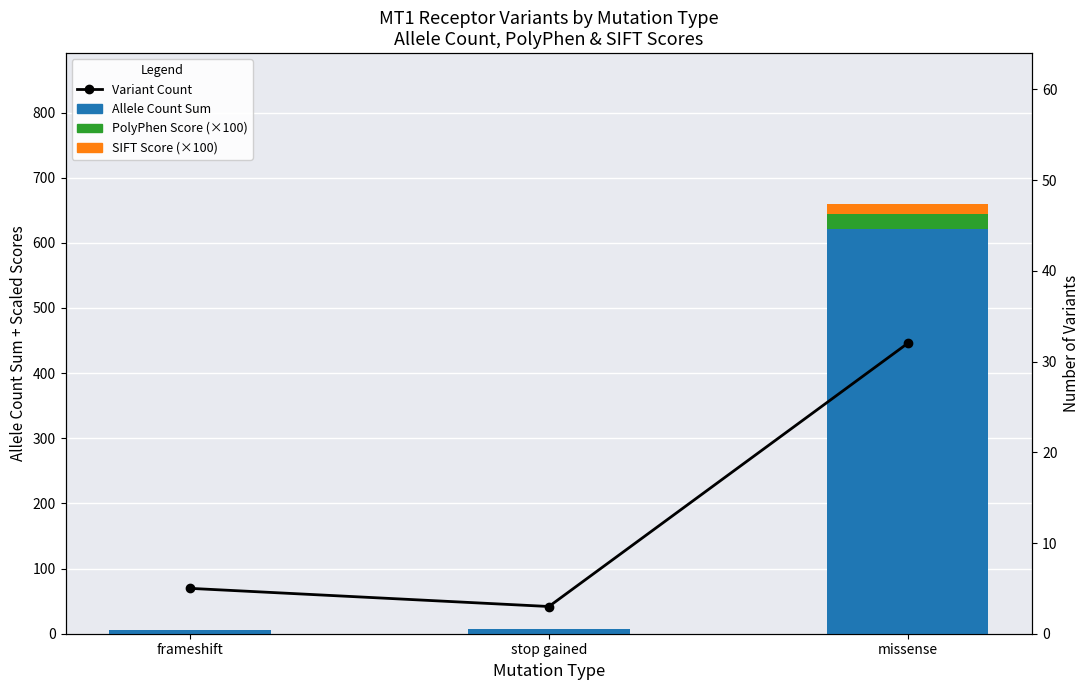

What is the maximum value for Allele Count Sum?

621.0